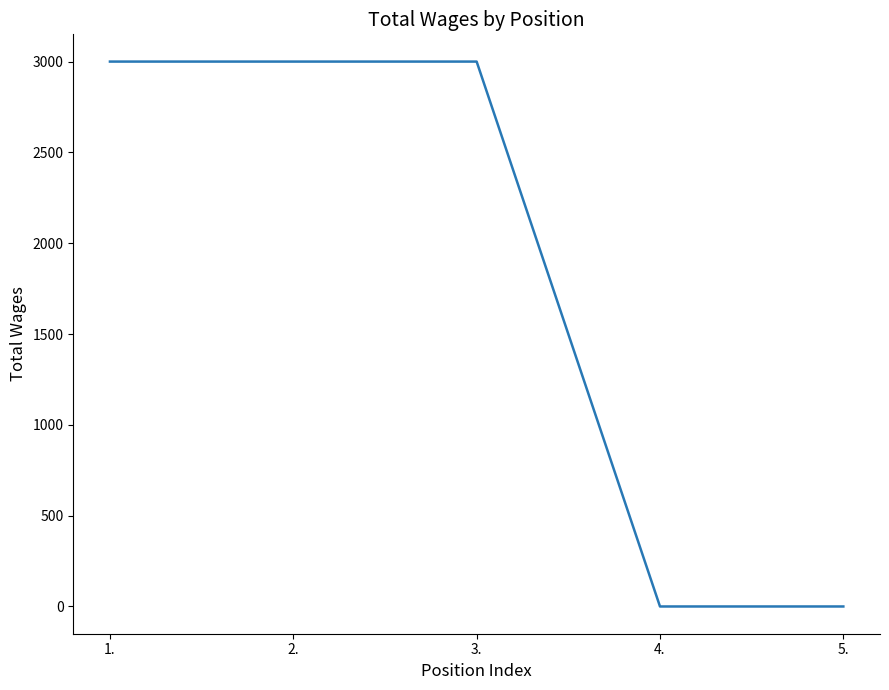

Reading right to left, list all the values displayed in this chart.

0	0	3000	3000	3000